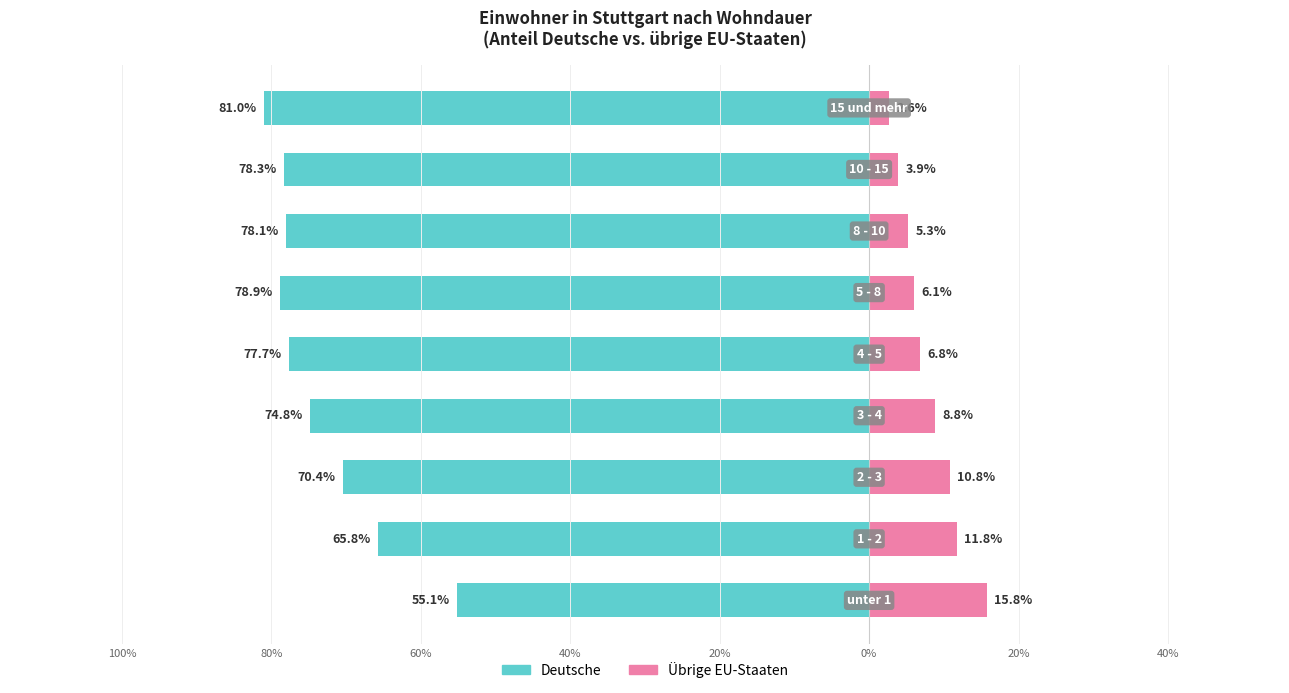

Between 0% and 20%, which is larger?

20%